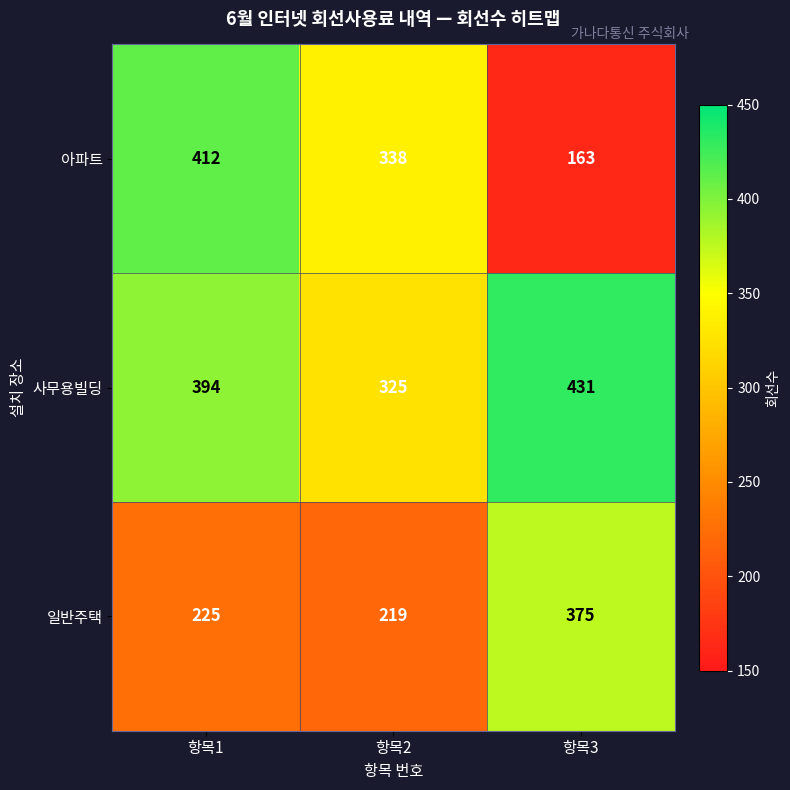

Read the 아파트 value at 항목2, to the nearest 50.

350